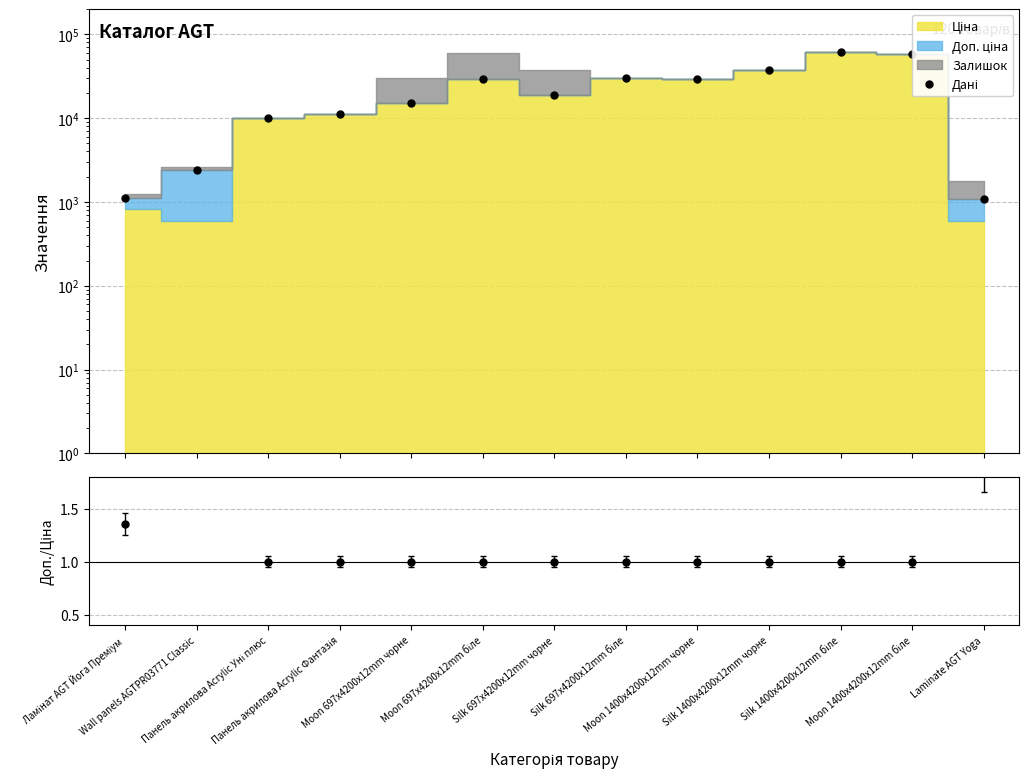

Reading left to right, what are all the values shown in this chart?

Дані: Ламінат AGT Йога Преміум=1101.8	Wall panels AGTPR03771 Classic=2398.7	Панель акрилова Acrylic Уні плюс=9908.5	Панель акрилова Acrylic Фантазія=11113.6	Moon 697x4200x12mm чорне=15019.2	Moon 697x4200x12mm біле=29548.9	Silk 697x4200x12mm чорне=18671.5	Silk 697x4200x12mm біле=30512.3	Moon 1400x4200x12mm чорне=29294.9	Silk 1400x4200x12mm чорне=37343.0	Silk 1400x4200x12mm біле=61024.7	Moon 1400x4200x12mm біле=58037.0	Laminate AGT Yoga=1074.5
Доп./Ціна: Ламінат AGT Йога Преміум=1.4	Wall panels AGTPR03771 Classic=4.0	Панель акрилова Acrylic Уні плюс=1.0	Панель акрилова Acrylic Фантазія=1.0	Moon 697x4200x12mm чорне=1.0	Moon 697x4200x12mm біле=1.0	Silk 697x4200x12mm чорне=1.0	Silk 697x4200x12mm біле=1.0	Moon 1400x4200x12mm чорне=1.0	Silk 1400x4200x12mm чорне=1.0	Silk 1400x4200x12mm біле=1.0	Moon 1400x4200x12mm біле=1.0	Laminate AGT Yoga=1.8